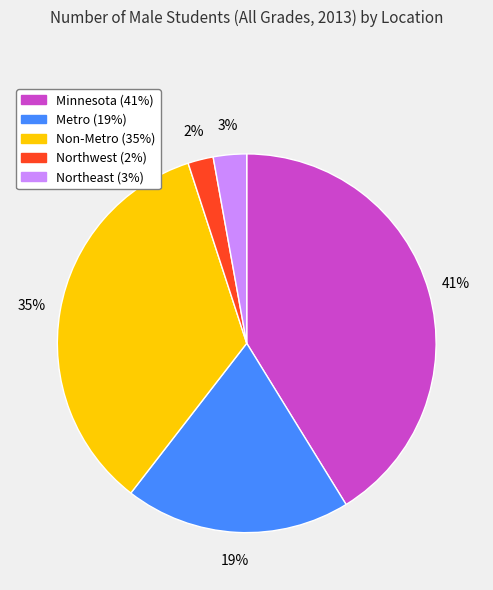

Is Non-Metro the majority of the pie?

No